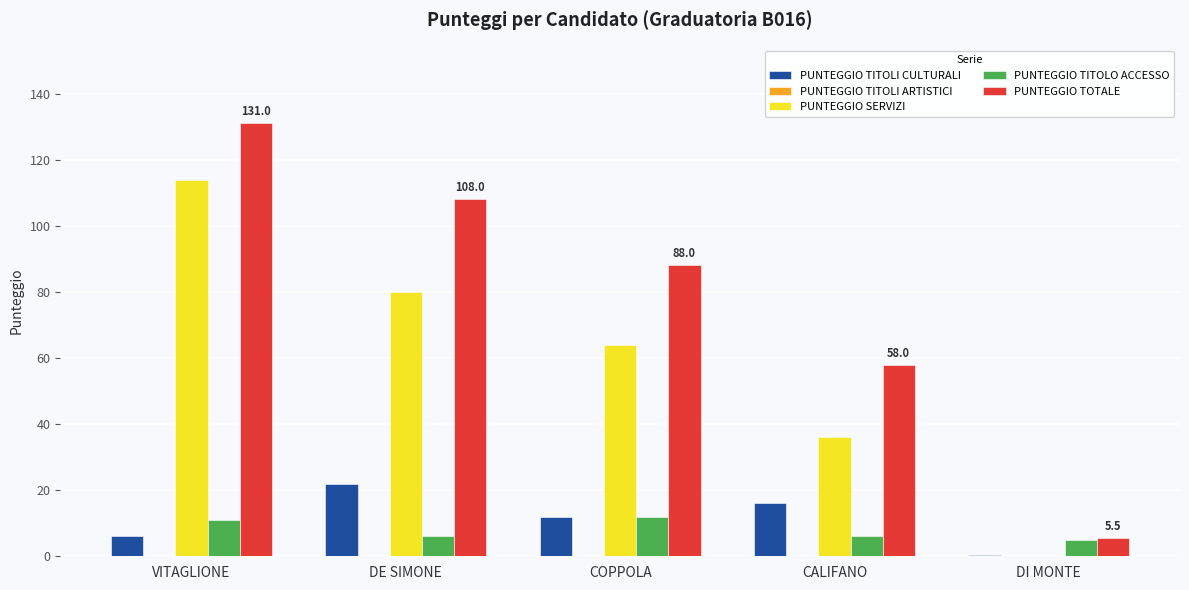

The value of PUNTEGGIO TOTALE at VITAGLIONE is 131.0. True or false?

True